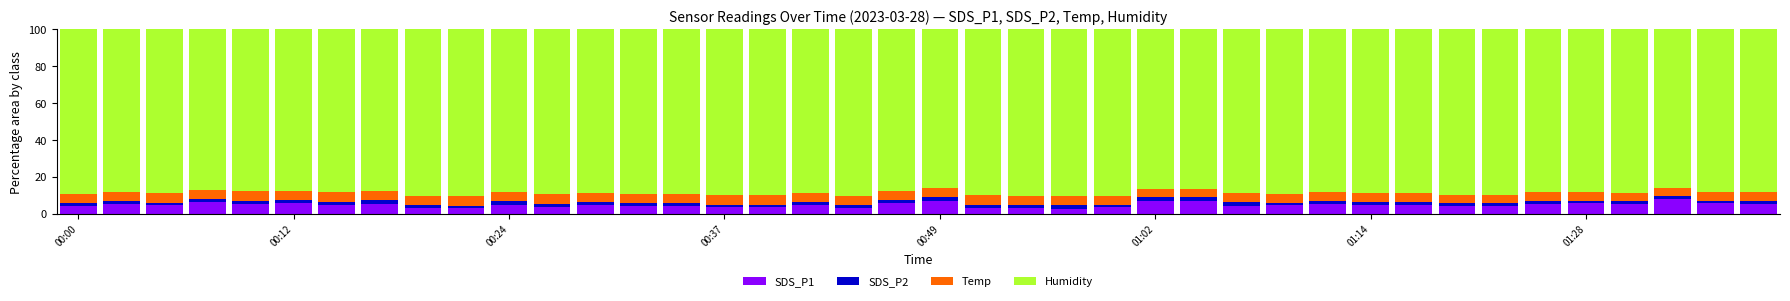

What is the difference between the second highest and minimum values in the SDS_P1 series?

4.0